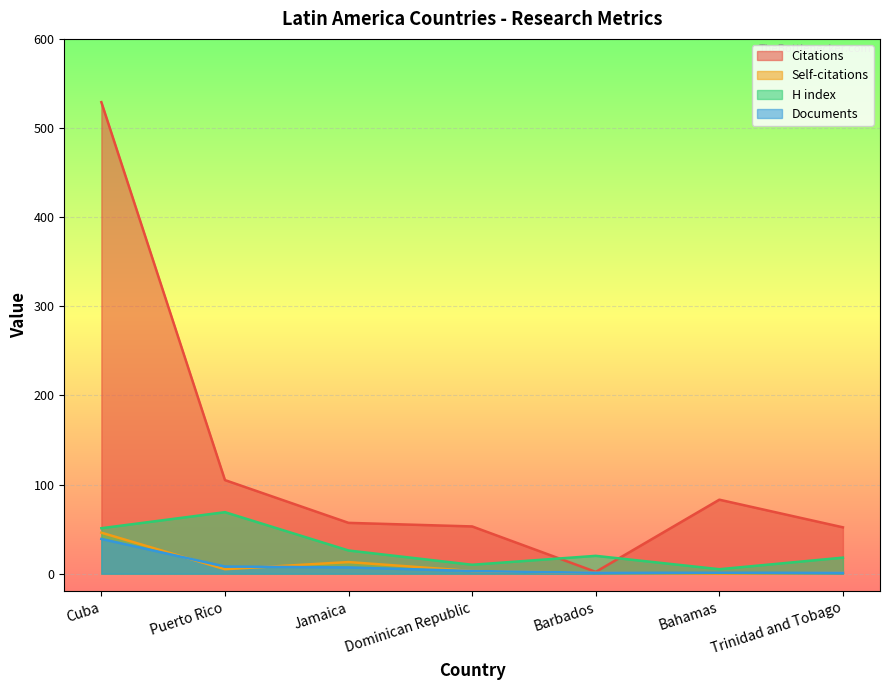

At which label is Self-citations closest to 23?

Jamaica